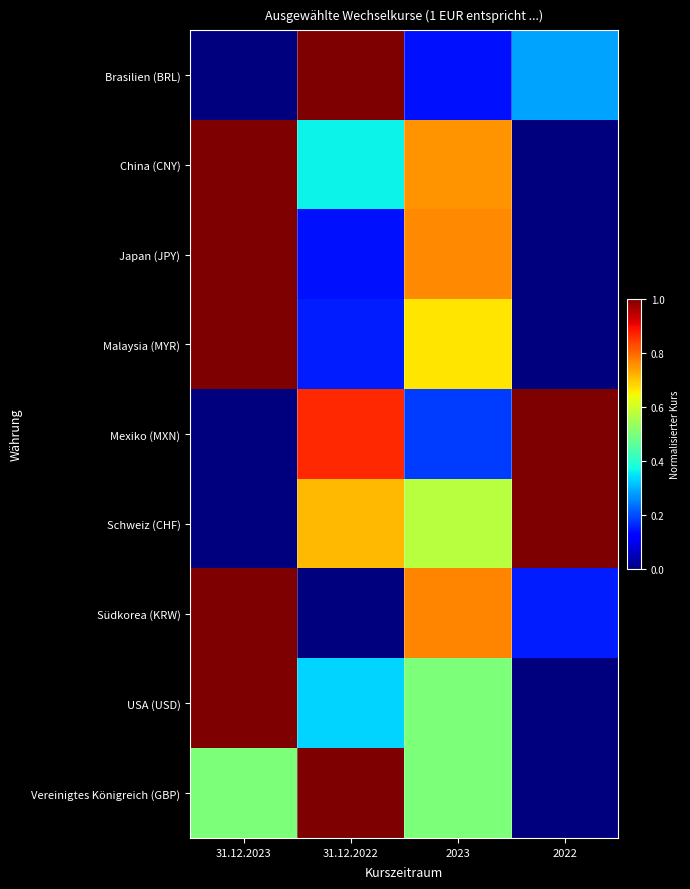

How many series are shown in this chart?

9